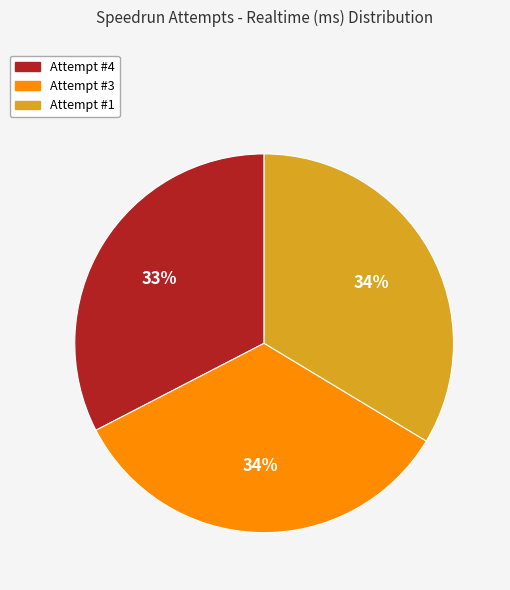

Approximately how many times larger is the value at Attempt #4 compared to Attempt #3?

1.0